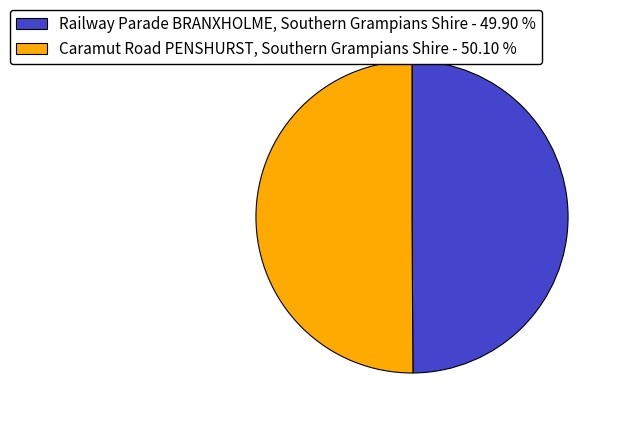

What is the ratio of the value at Caramut Road PENSHURST, Southern Grampians Shire - 50.10 % to the value at Railway Parade BRANXHOLME, Southern Grampians Shire - 49.90 %?

1.0